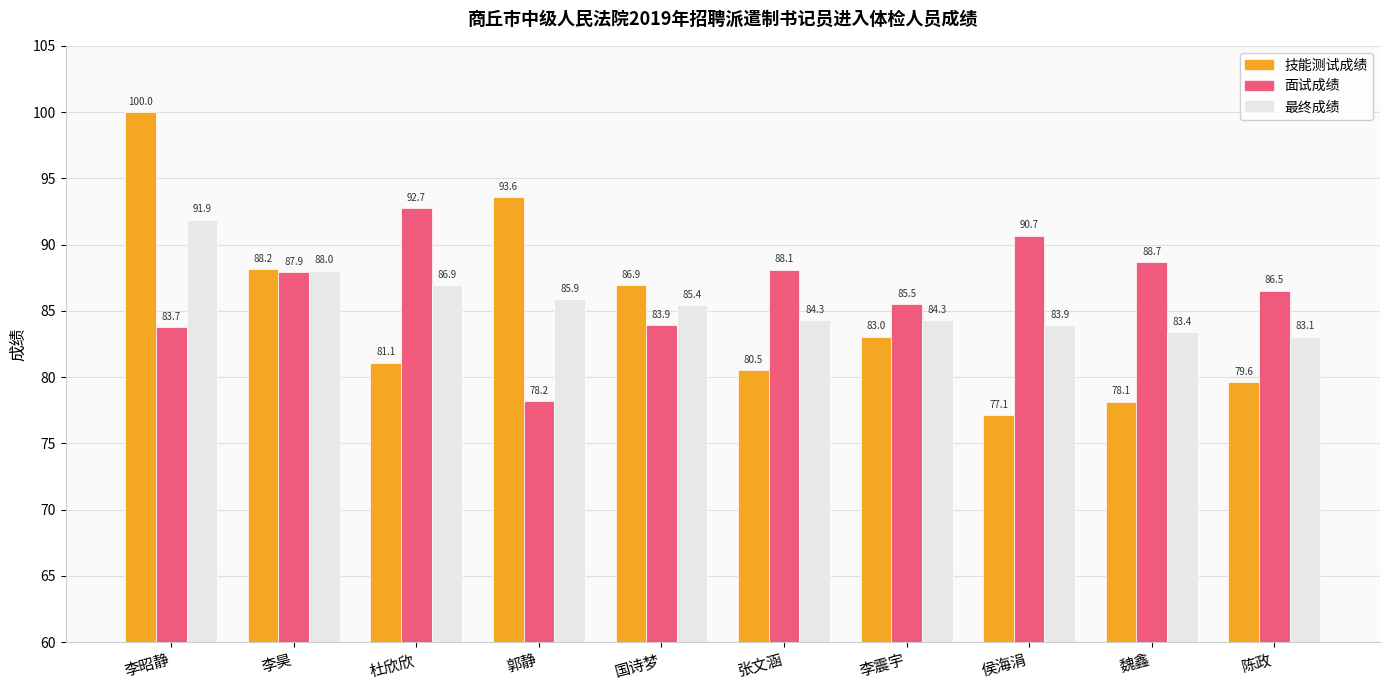

The value of 技能测试成绩 at 陈政 is 79.6. True or false?

True